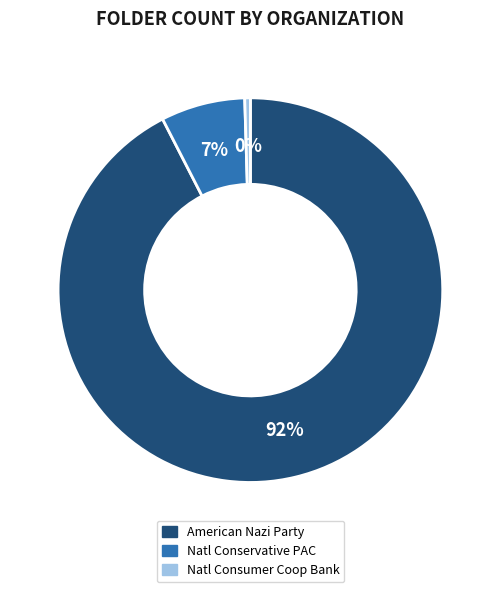

To the nearest percent, what is the average slice percentage?

33%